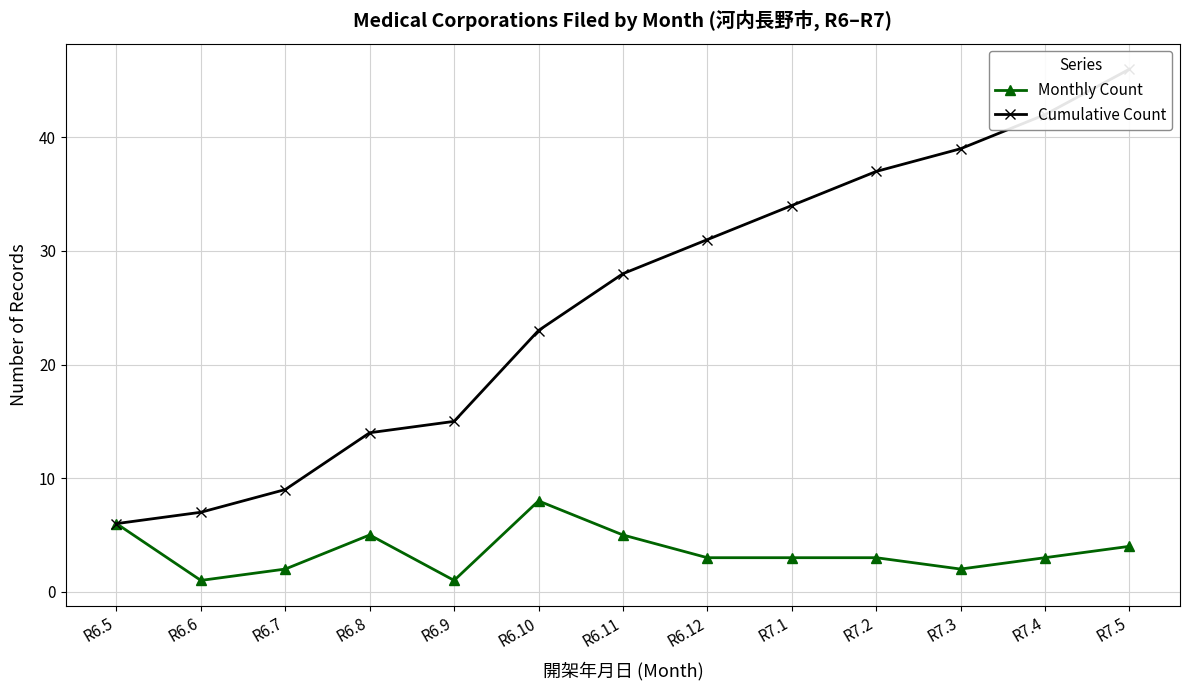

True or false: Cumulative Count has a value of 19 at R7.4.

False